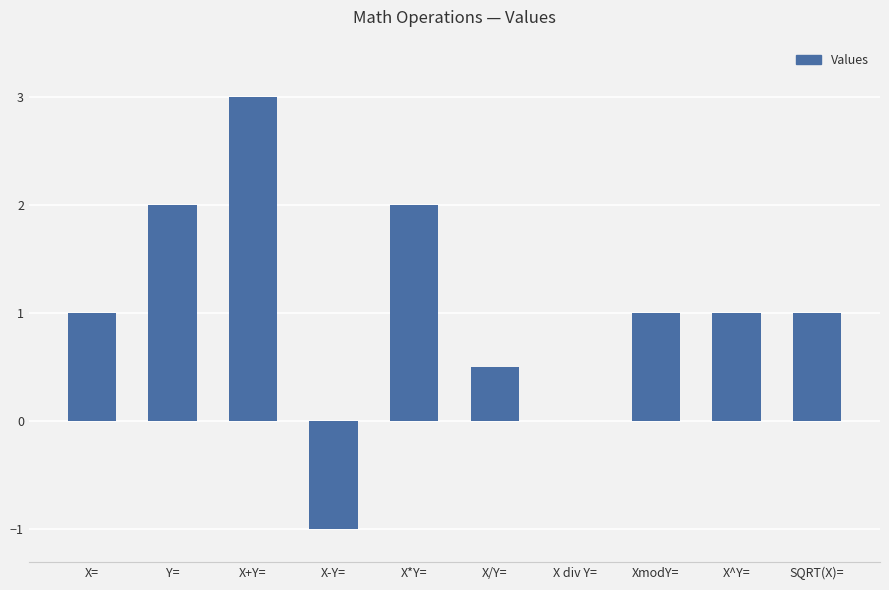

What is the sum of the values at X*Y= and X-Y=?

1.0